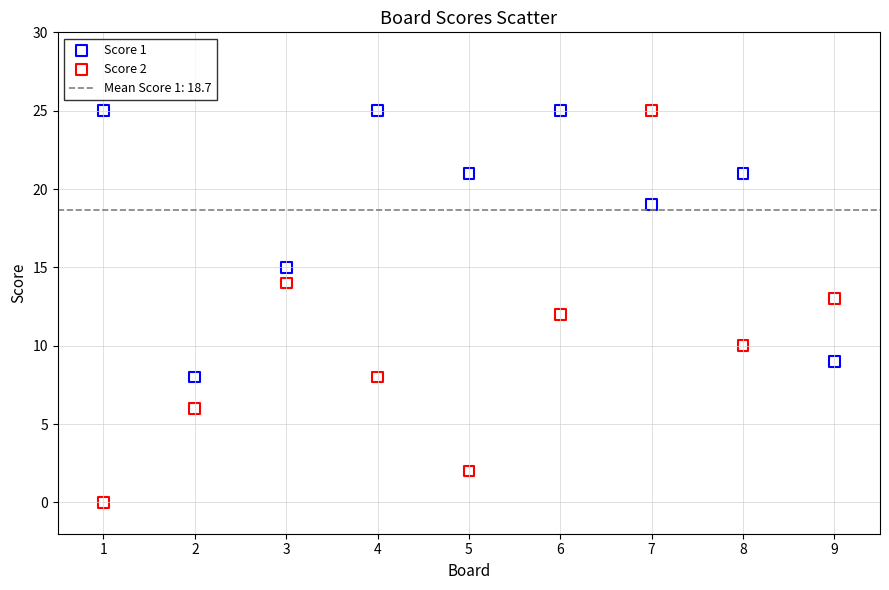

What is the X range (max minus min) for the scatter plot?

8